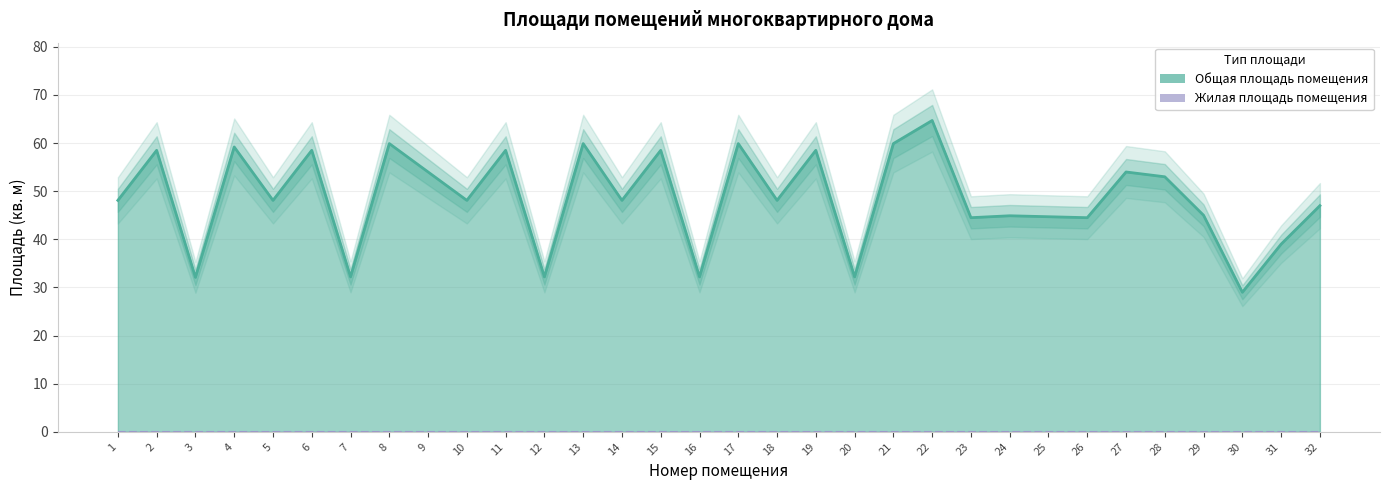

How many points are higher than both their immediate neighbors (excluding endpoints)?

12